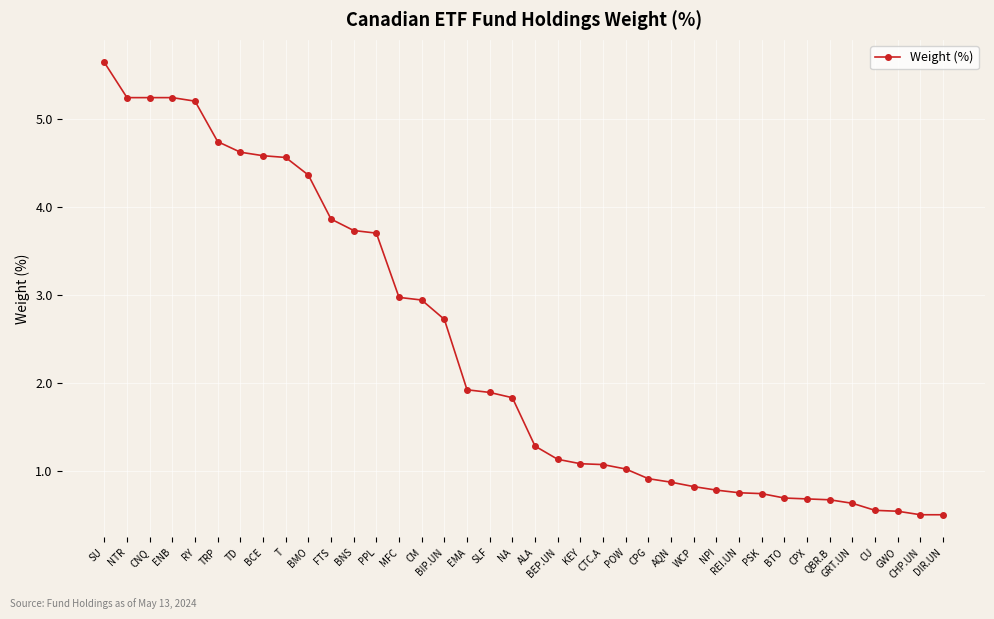

Where does the data first go above 1?

SU